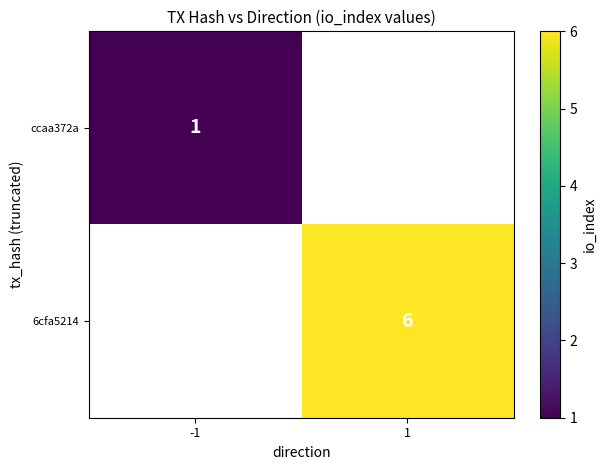

How many series are shown in this chart?

2